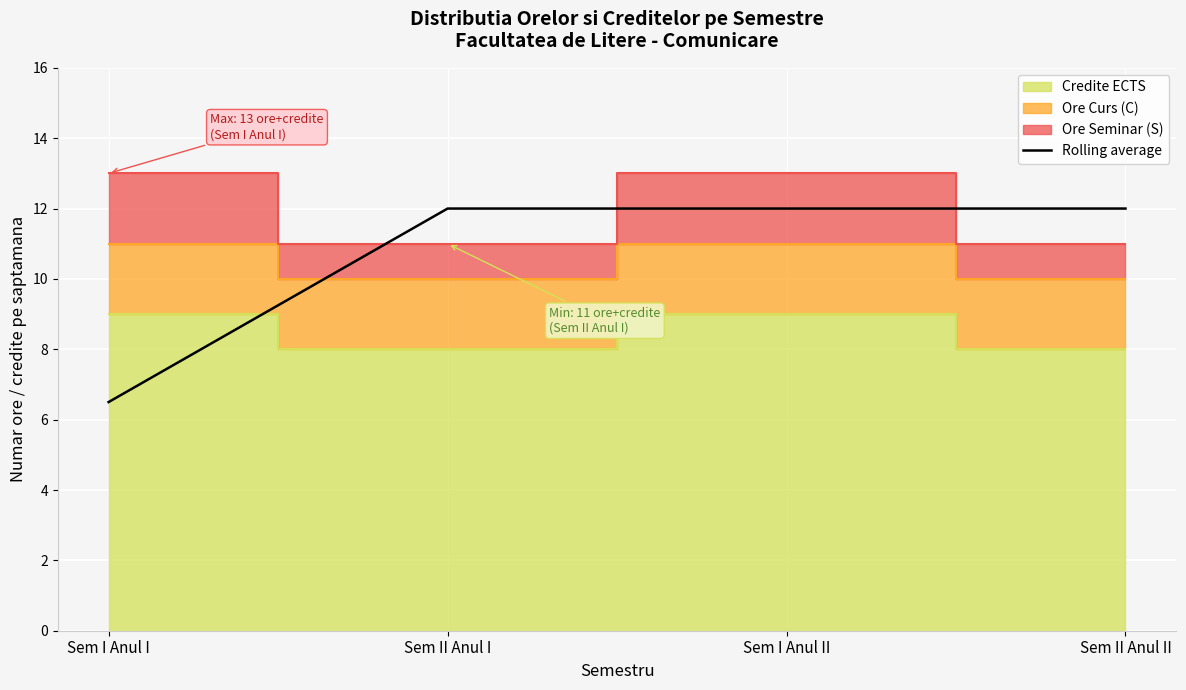

Which category has the highest value across all series?

Sem II Anul I